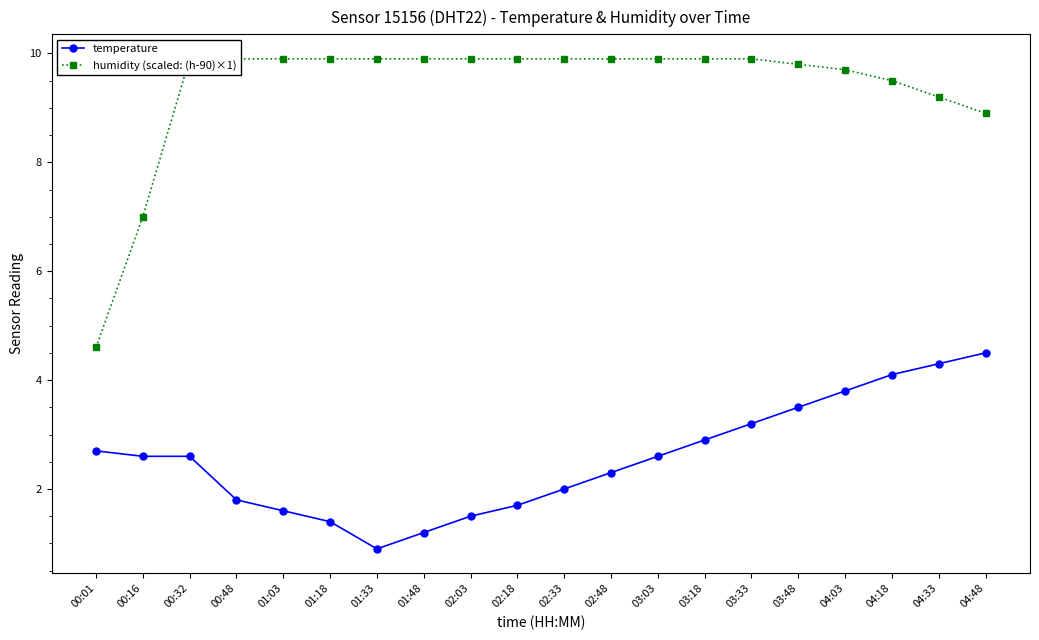

Is it true that temperature equals 6.1 at 04:03?

False